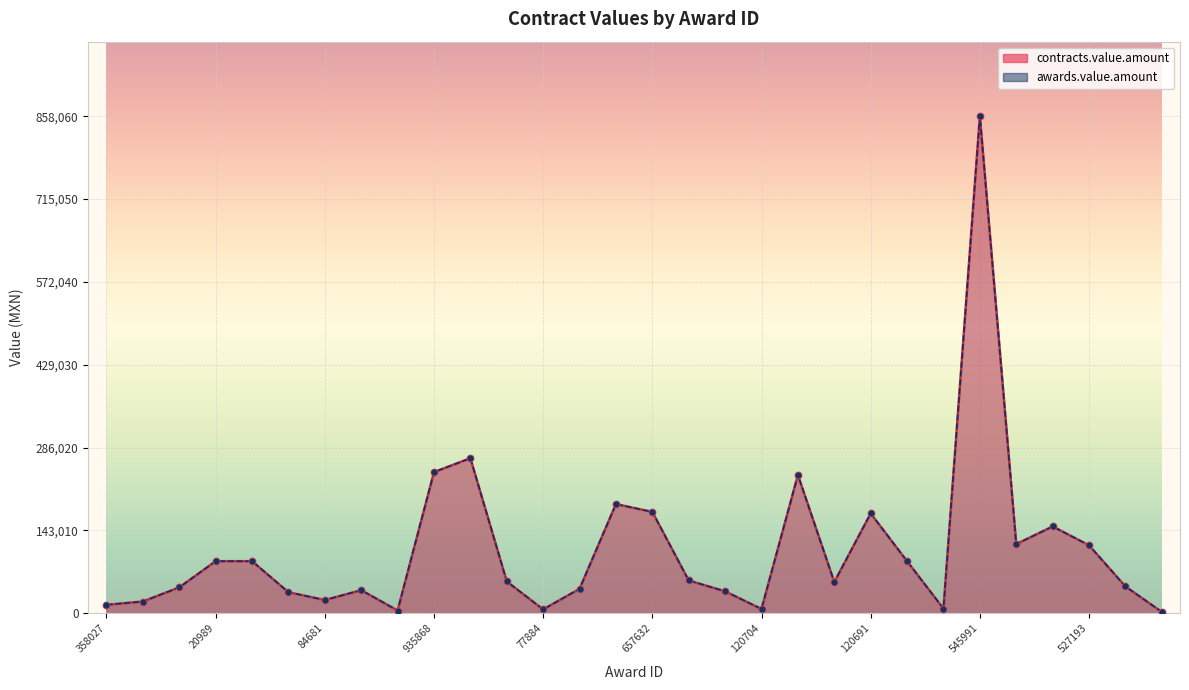

Which series has the largest total across all categories?

contracts.value.amount